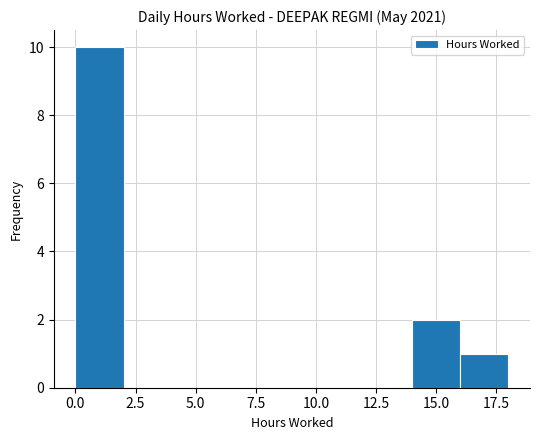

Reading left to right, transcribe this chart: for each bar, give the range it covers on the x-axis and its height. The values are not printed on the chart, so give them approximately, as read against the axis.

0 to 2: 10
2 to 4: 0
4 to 6: 0
6 to 8: 0
8 to 10: 0
10 to 12: 0
12 to 14: 0
14 to 16: 2
16 to 18: 1